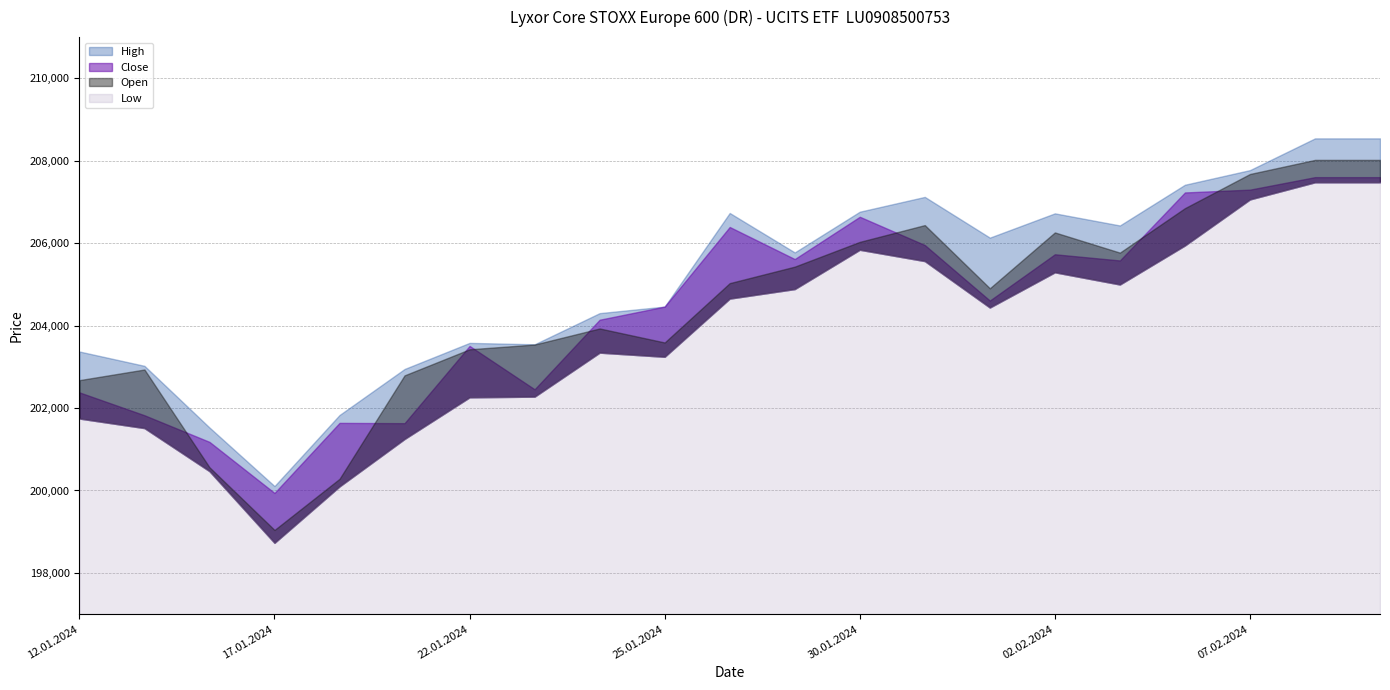

How many interior local valleys does the Close series have?

6